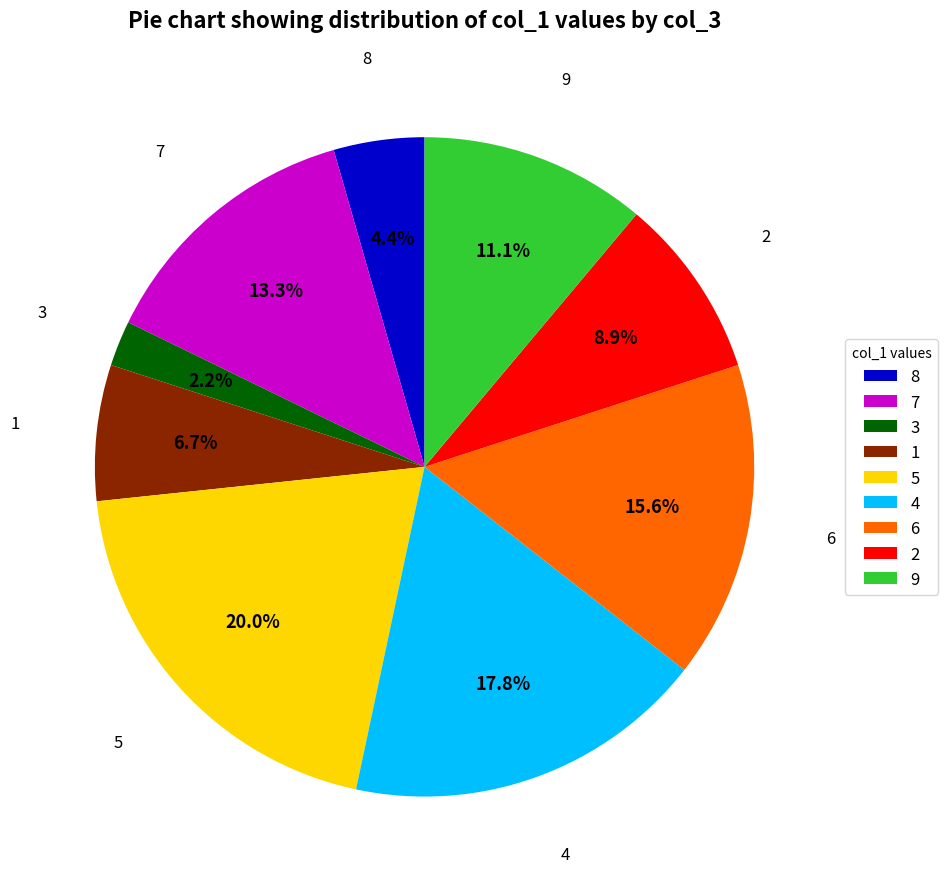

What percentage is NOT represented by 5?

80.0%